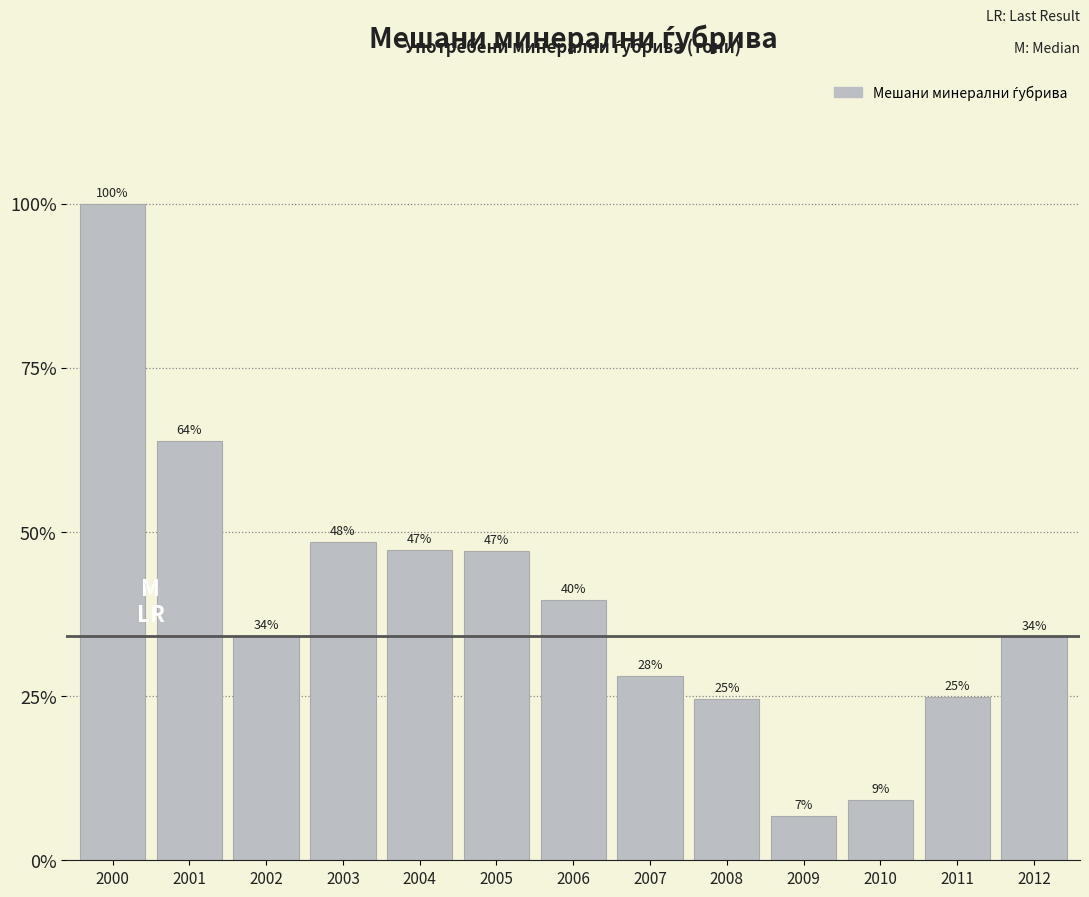

Does the chart contain any negative values?

No